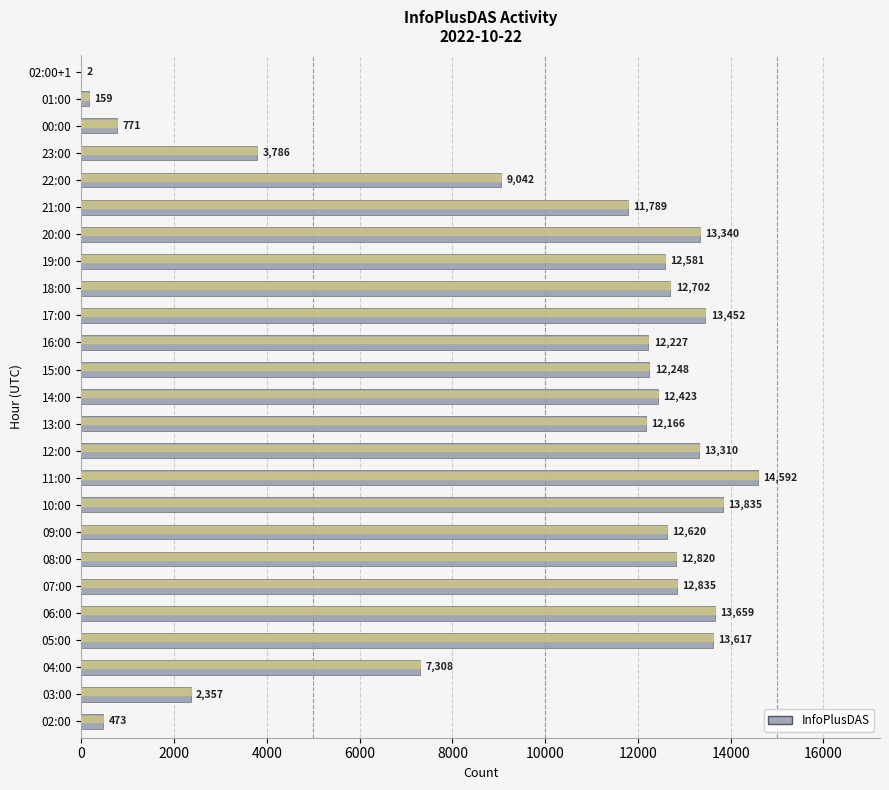

At which category does the chart reach its peak across all series?

11:00